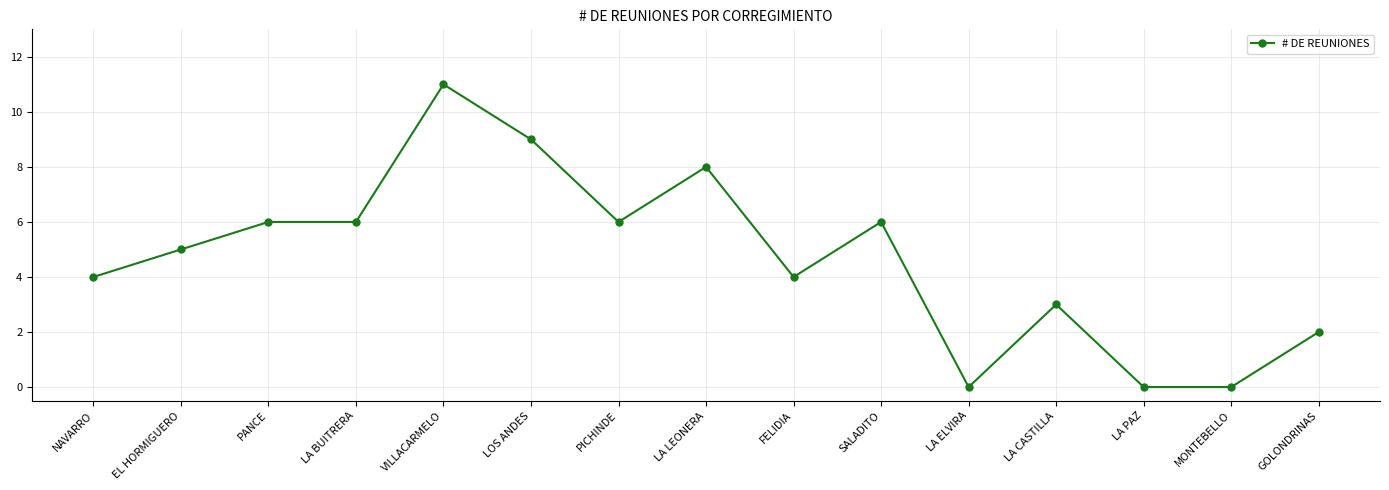

Count the number of data series in this chart.

1